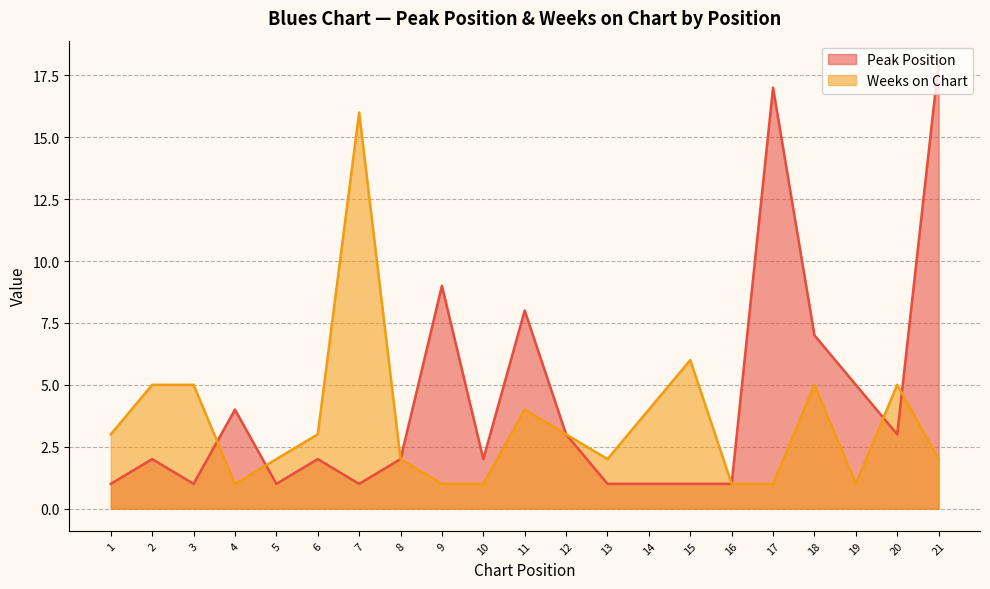

How many interior local valleys does the Peak Position series have?

5